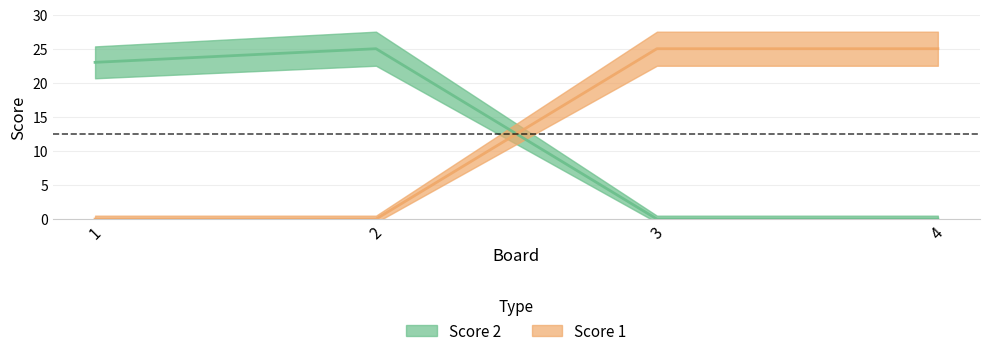

At which label is Score 1 closest to 12?

1